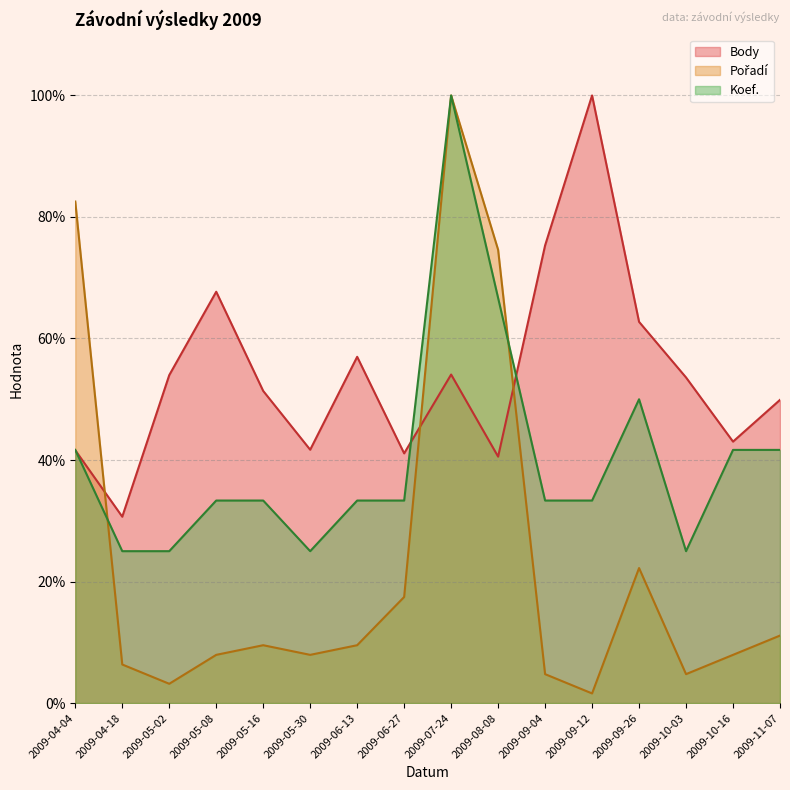

True or false: Koef. and Pořadí intersect in this chart.

True